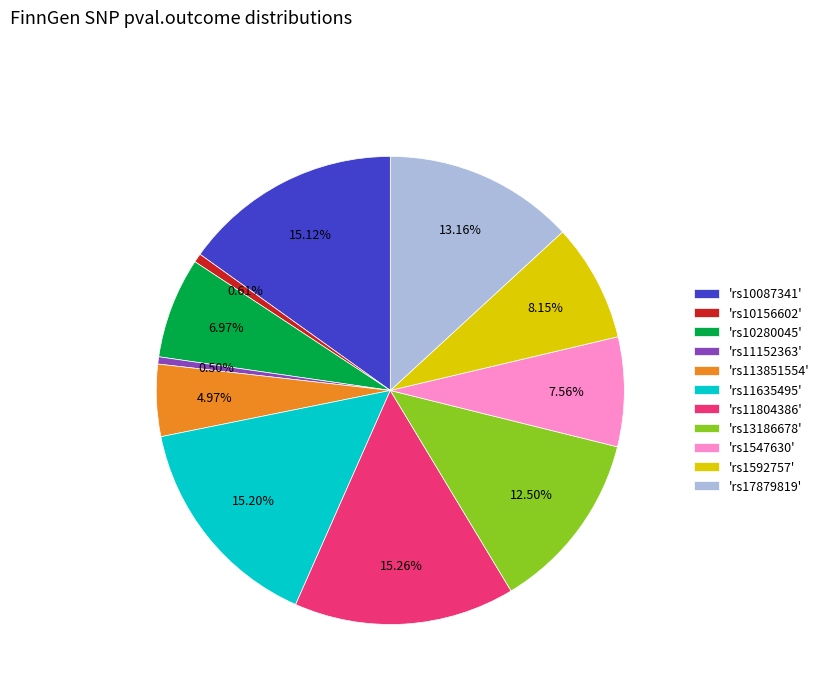

Between 'rs1592757' and 'rs13186678', which is larger?

'rs13186678'